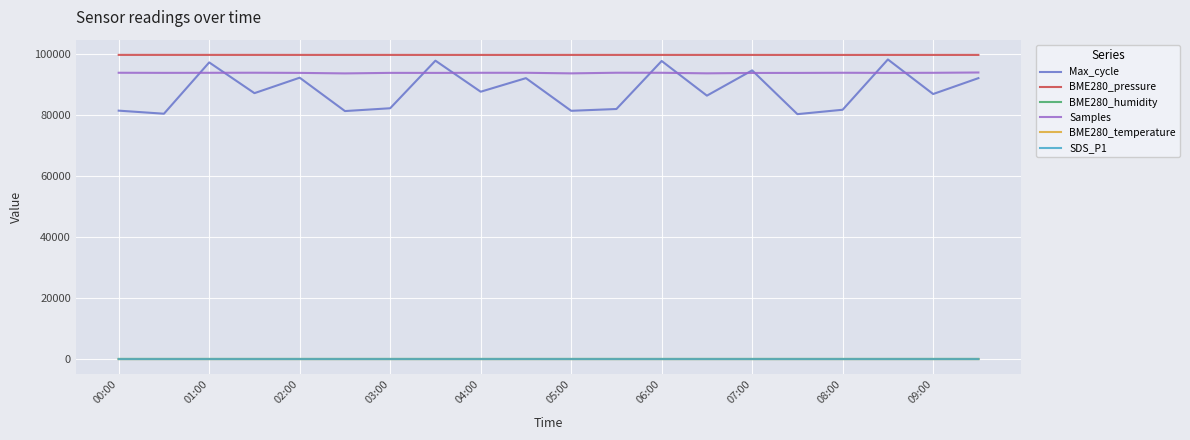

Which series has the largest total across all categories?

BME280_pressure